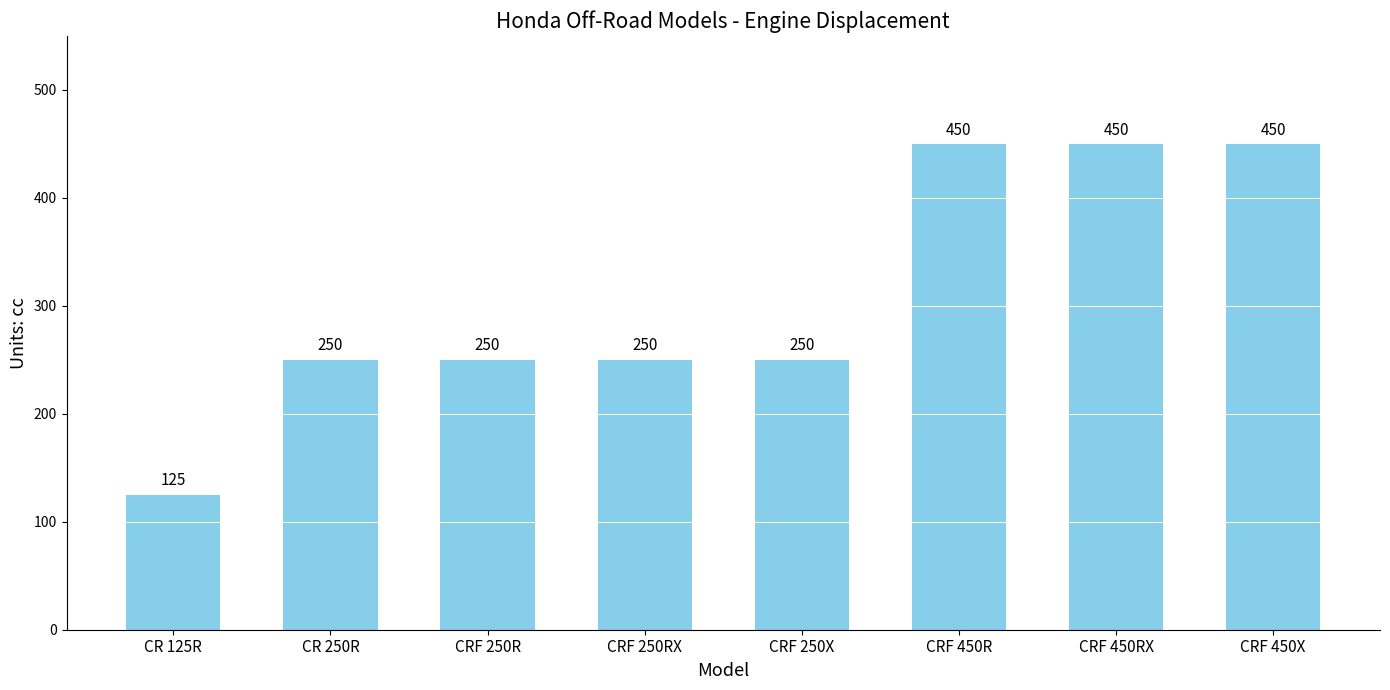

Count the number of categories in the chart.

8